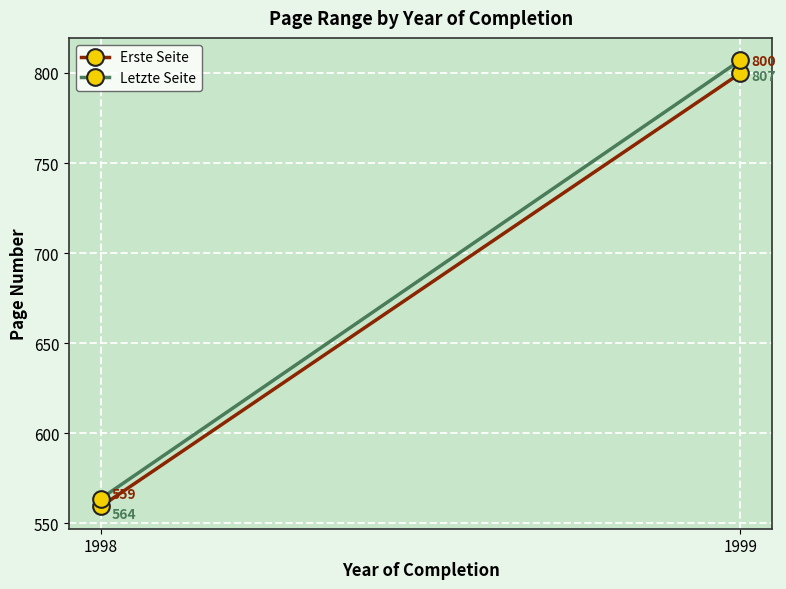

Reading left to right, list all the values displayed in this chart.

Erste Seite: 559.4	799.9
Letzte Seite: 563.7	807.1